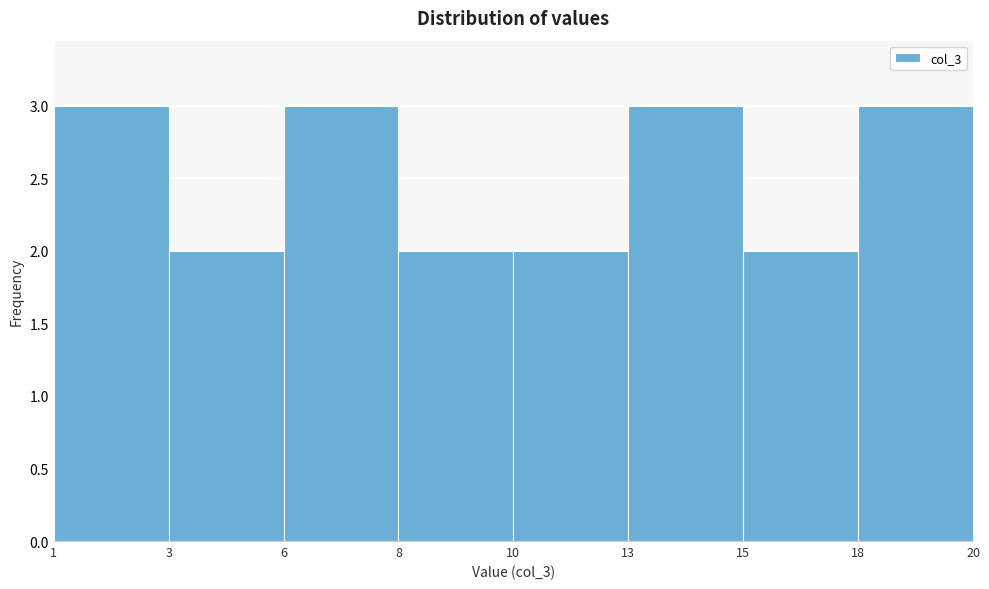

Reading left to right, list all the values displayed in this chart.

1=3	3=2	6=3	8=2	10=2	13=3	15=2	18=3